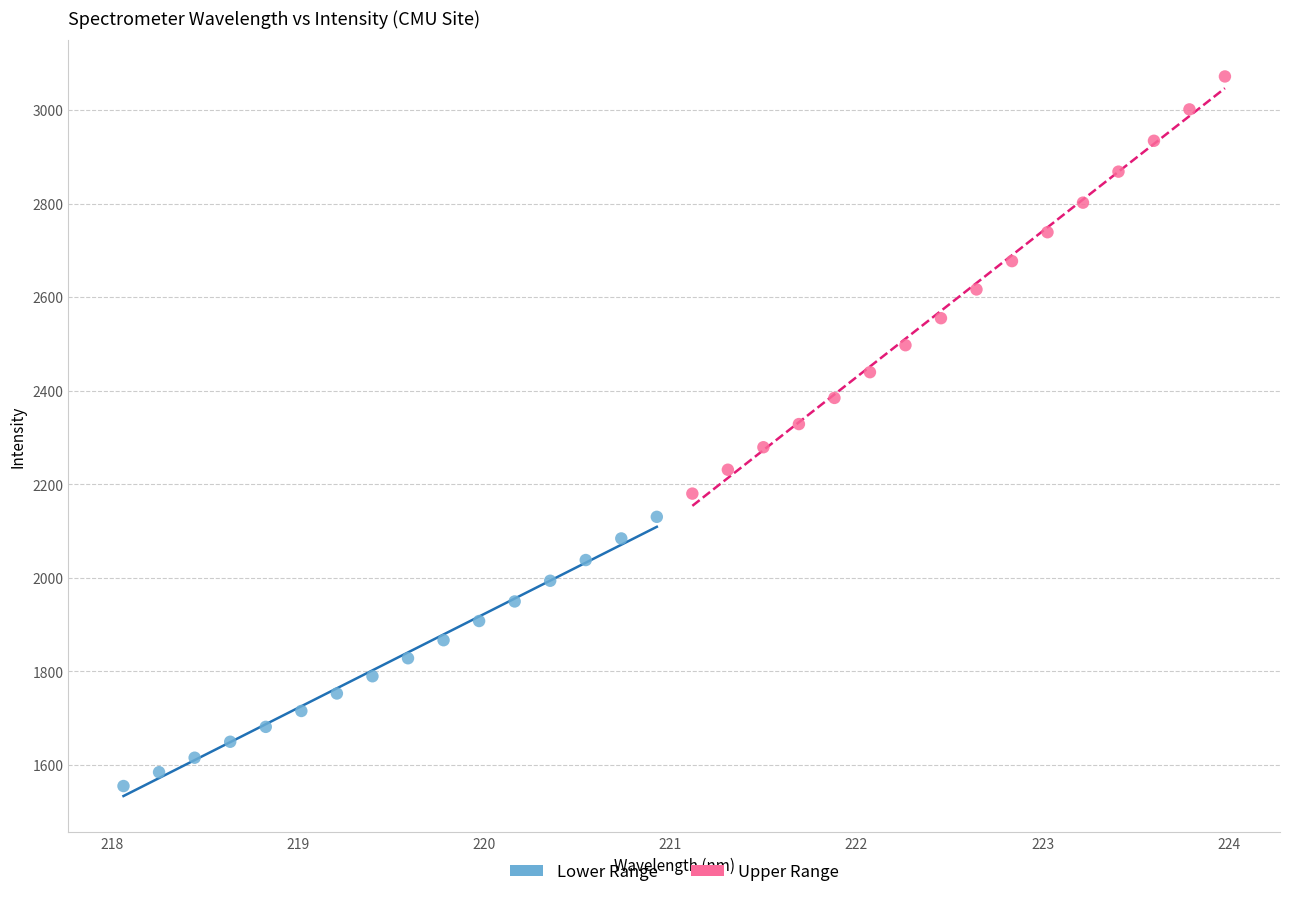

Which series reaches the minimum Y coordinate?

Lower Range